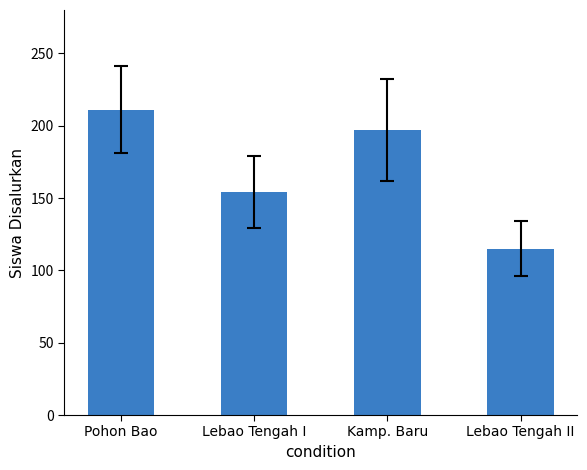

Reading right to left, transcribe all the data shown in this chart.

115	197	154	211